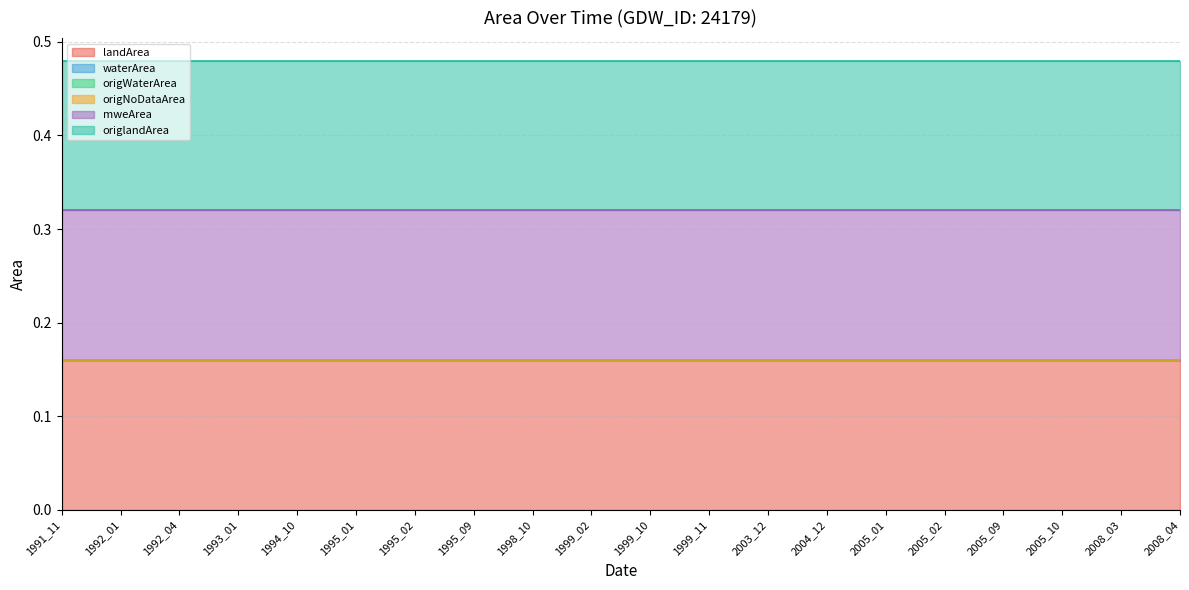

What are all the series names shown in the legend?

landArea, waterArea, origWaterArea, origNoDataArea, mweArea, origlandArea